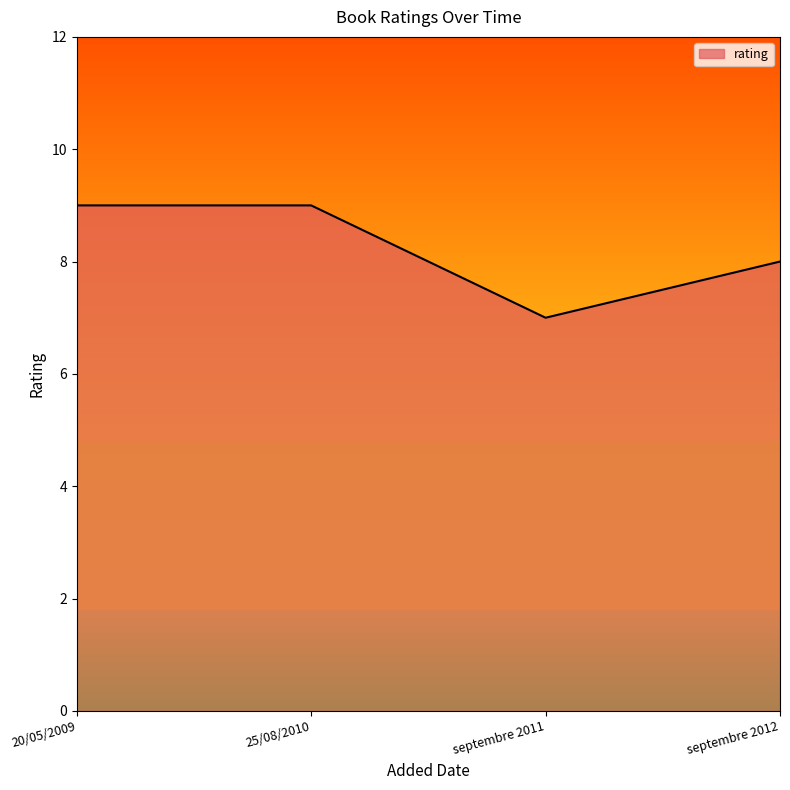

What position from the left is septembre 2012?

4